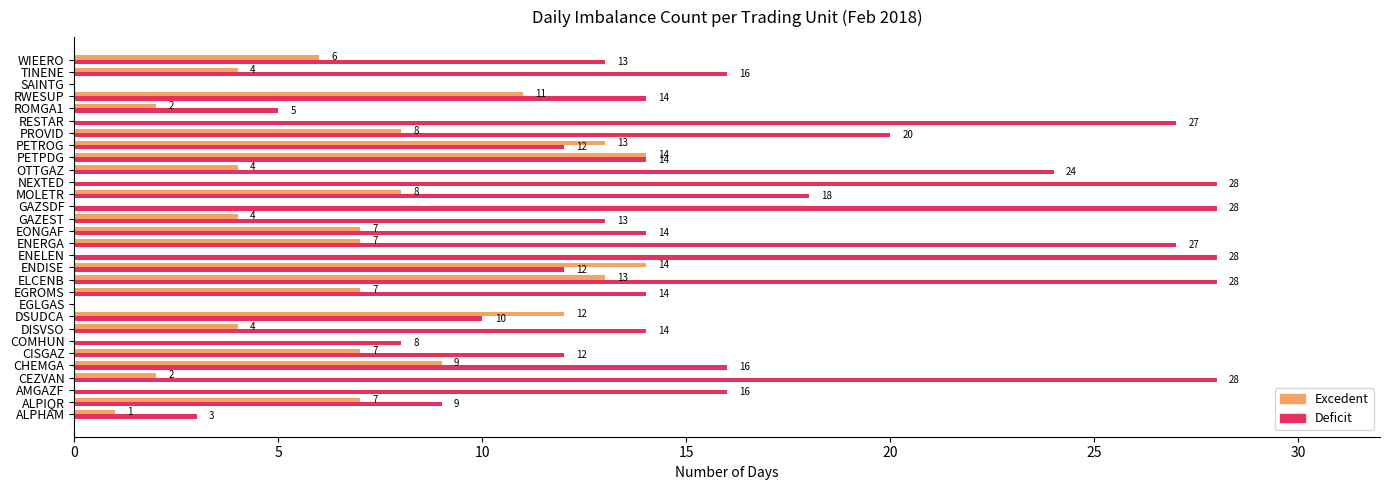

Read the Deficit value at PETPDG.

14